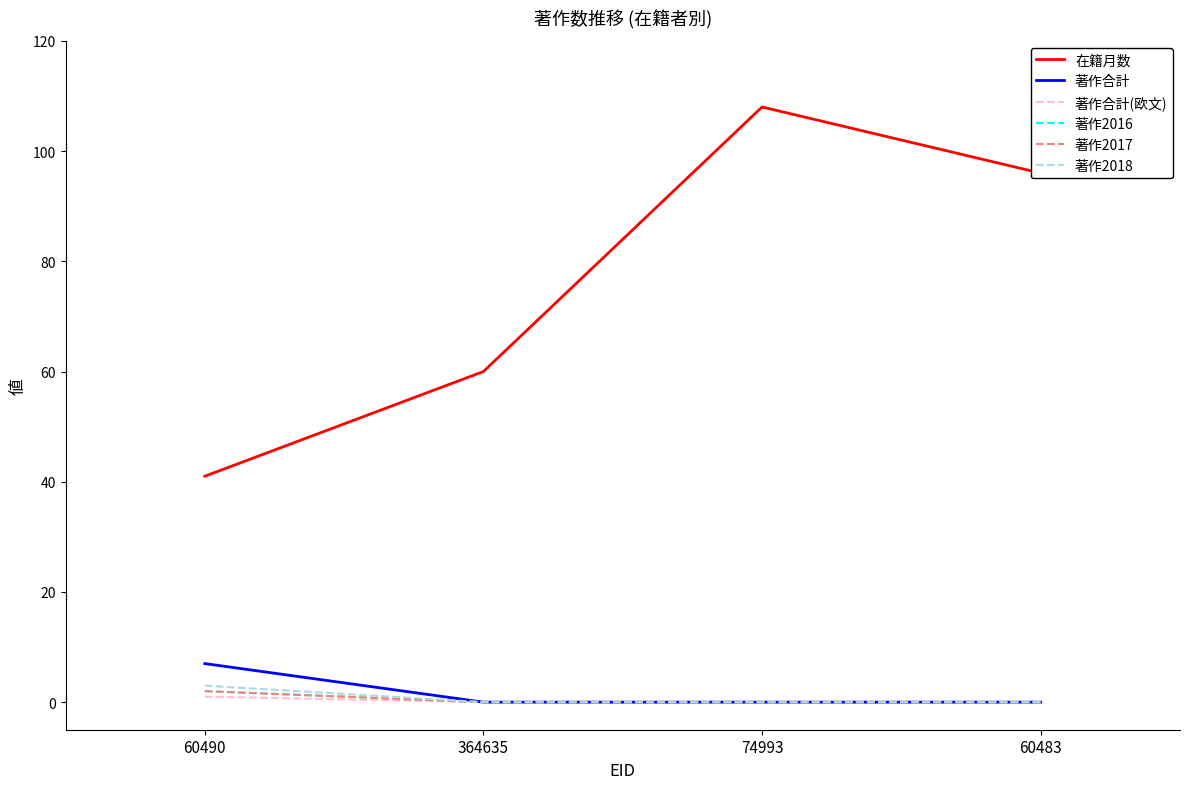

List the series in order of their peak value, lowest first.

著作合計(欧文), 著作2016, 著作2017, 著作2018, 著作合計, 在籍月数